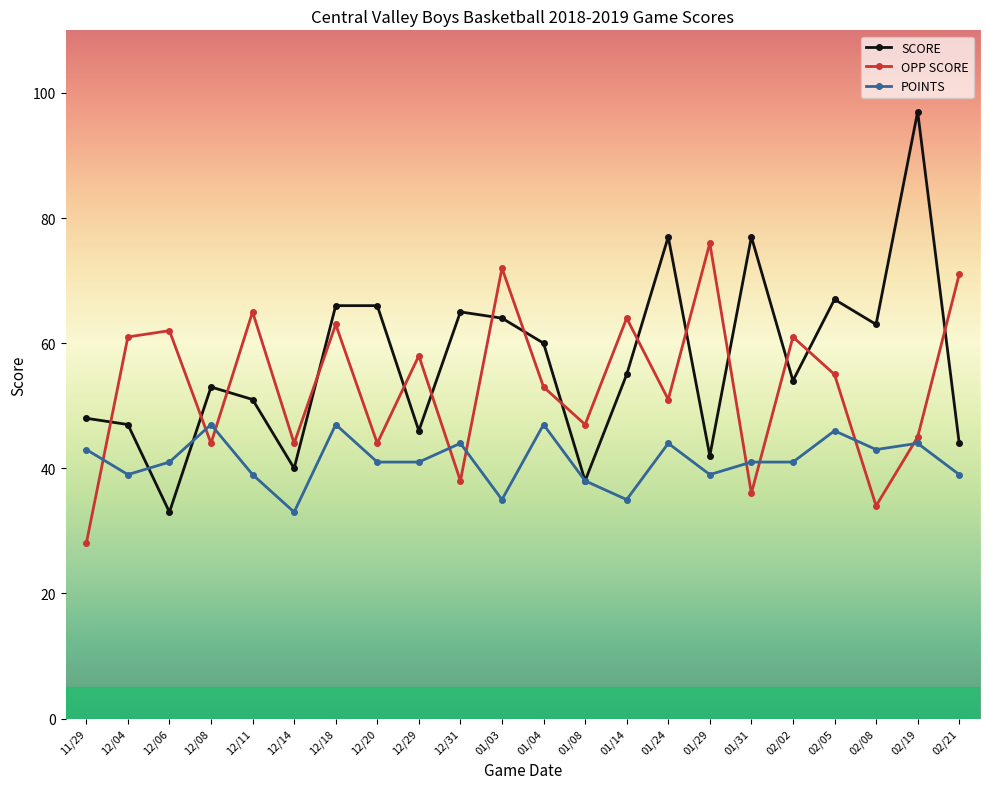

After their last crossing, which series has the higher values: OPP SCORE or SCORE?

OPP SCORE